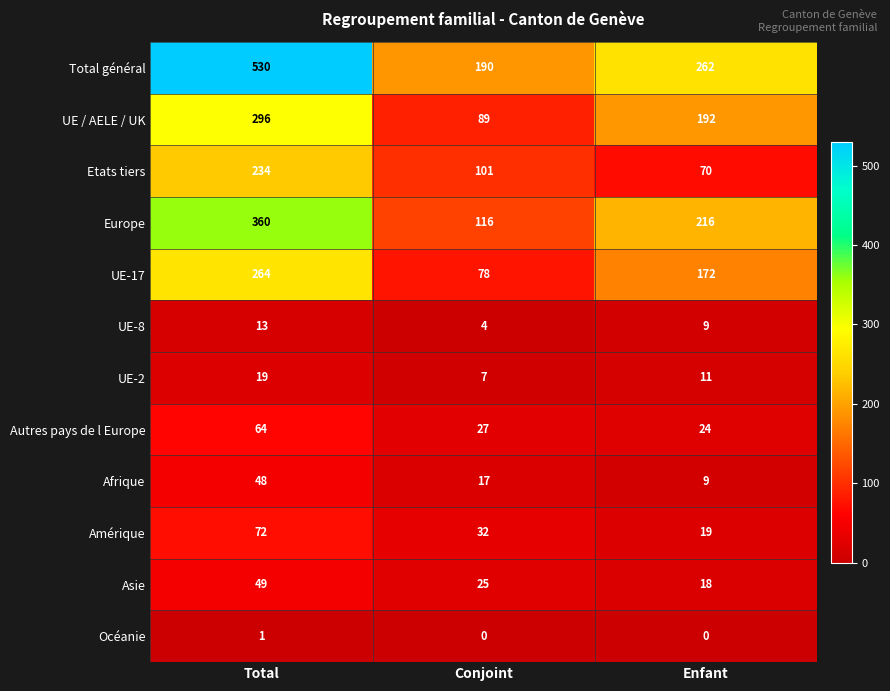

At which category does the chart reach its peak across all series?

Total